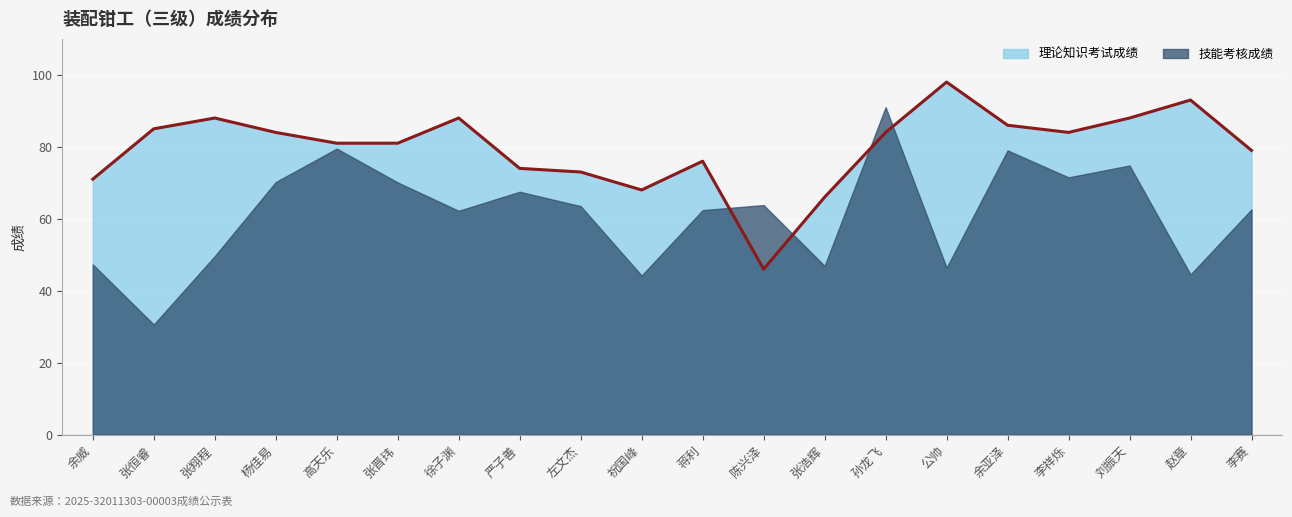

Which category has the highest value across all series?

公帅